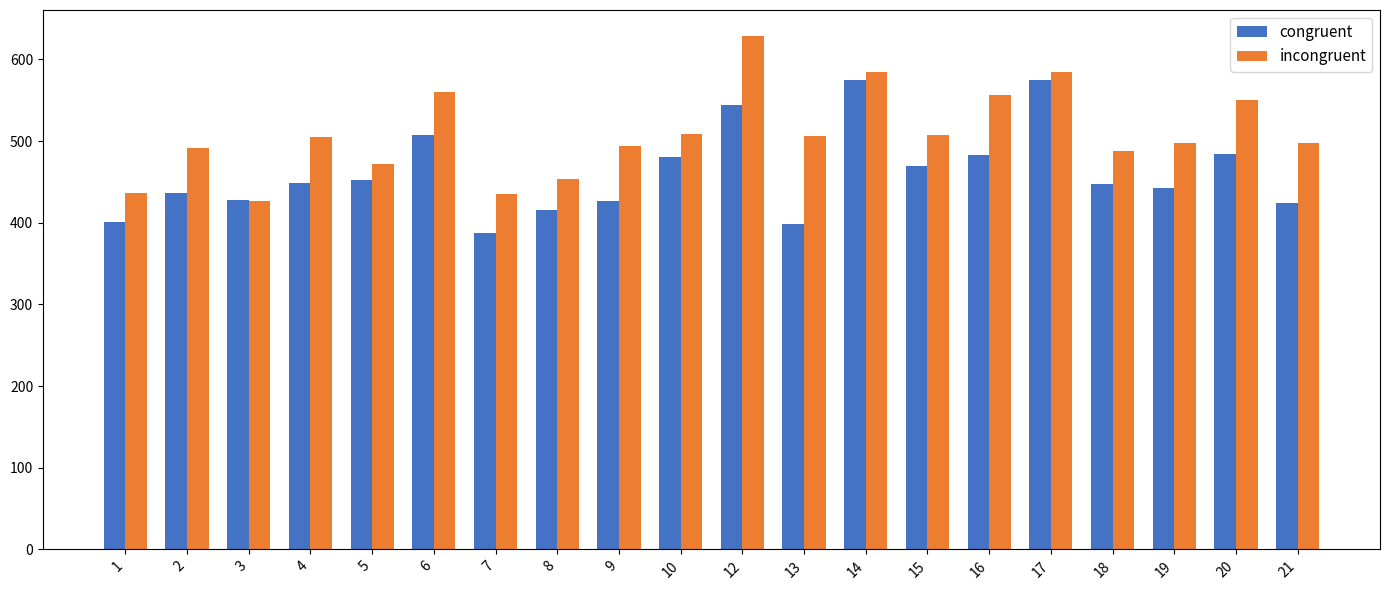

What is the sum of all congruent values?

9226